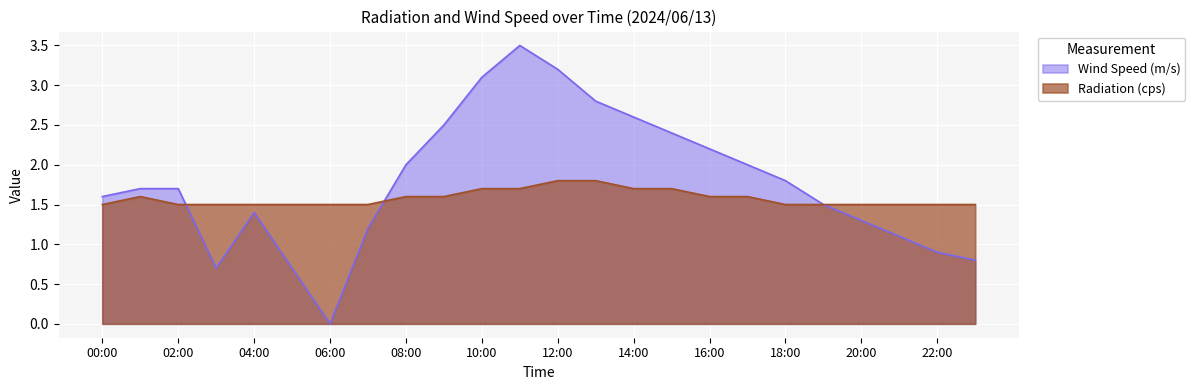

What is the label of the 1st point from the right?

23:00